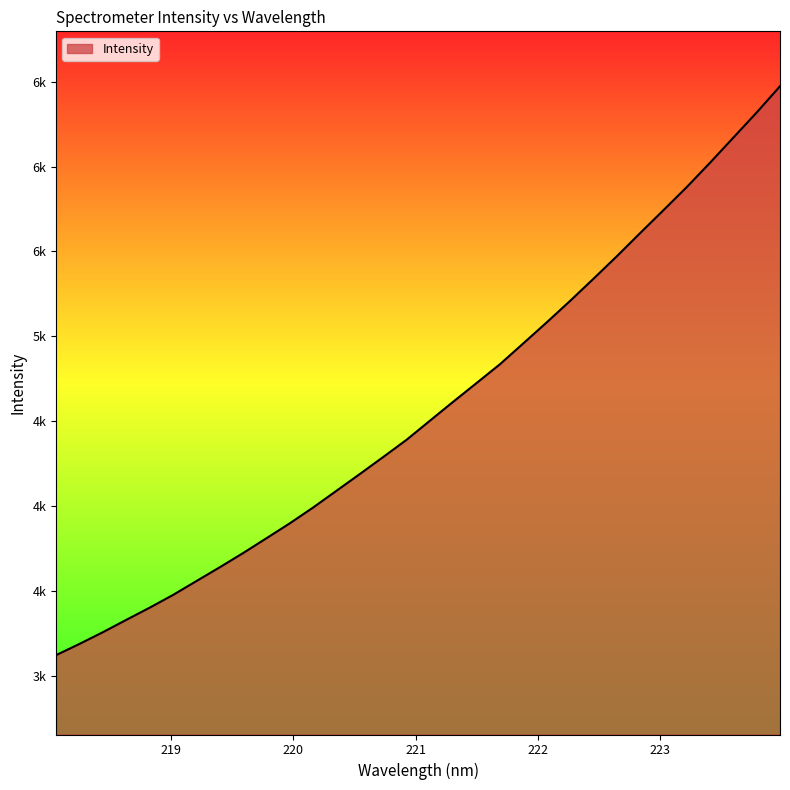

What is the sum of all values?

146280.5